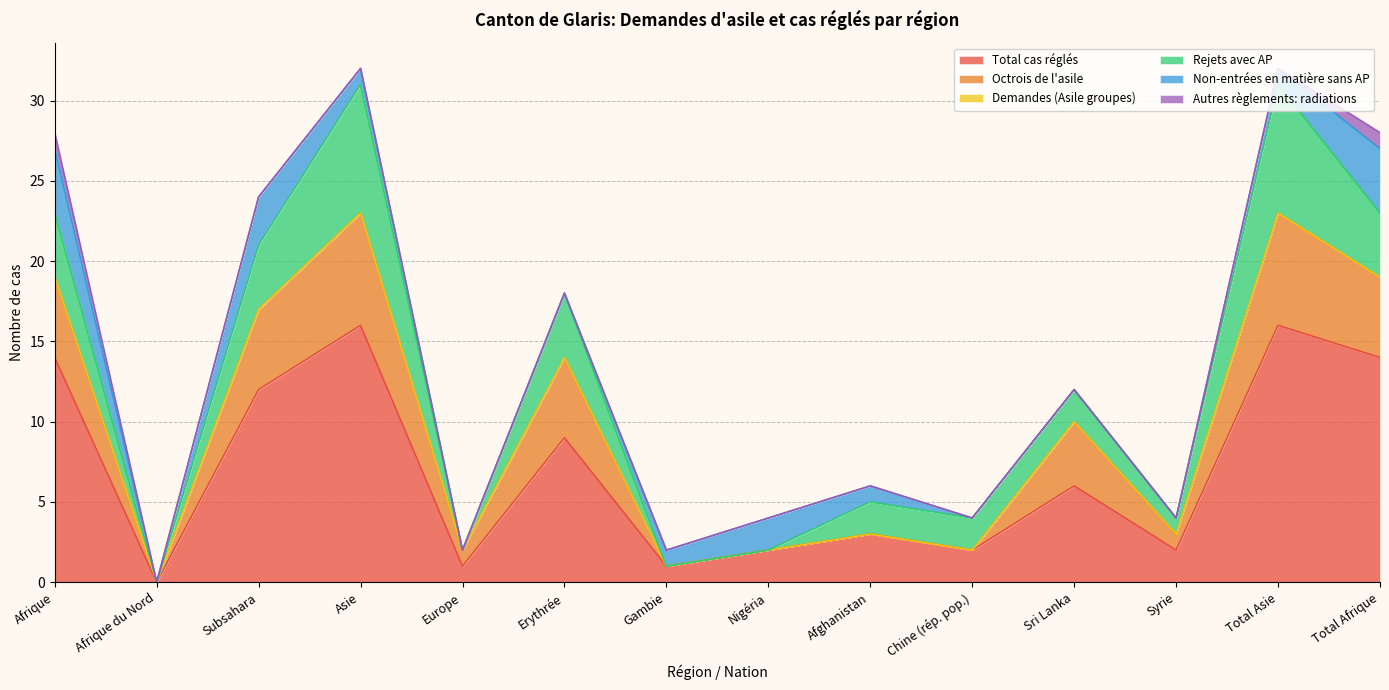

True or false: Non-entrées en matière sans AP and Autres règlements: radiations intersect in this chart.

False